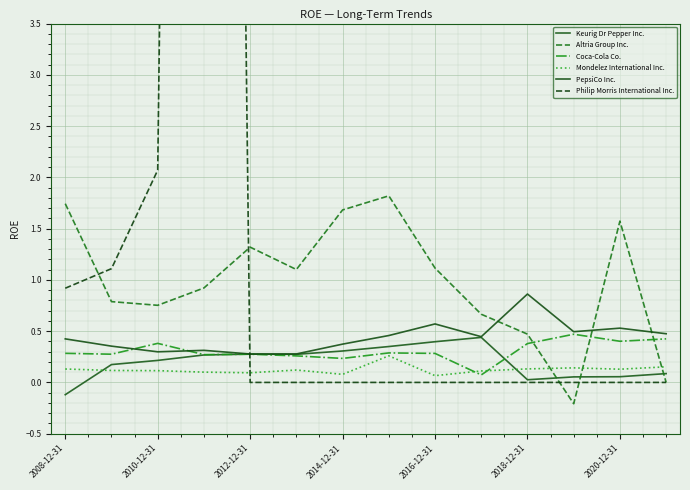

At which label does Altria Group Inc. first exceed 1?

2008-12-31